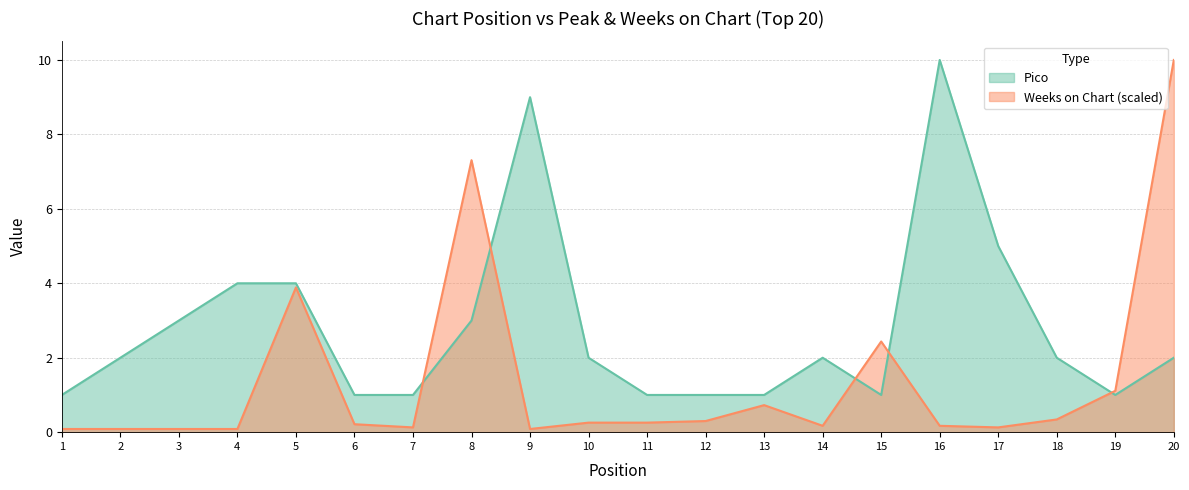

What are all the series names shown in the legend?

Pico, Weeks on Chart (scaled)